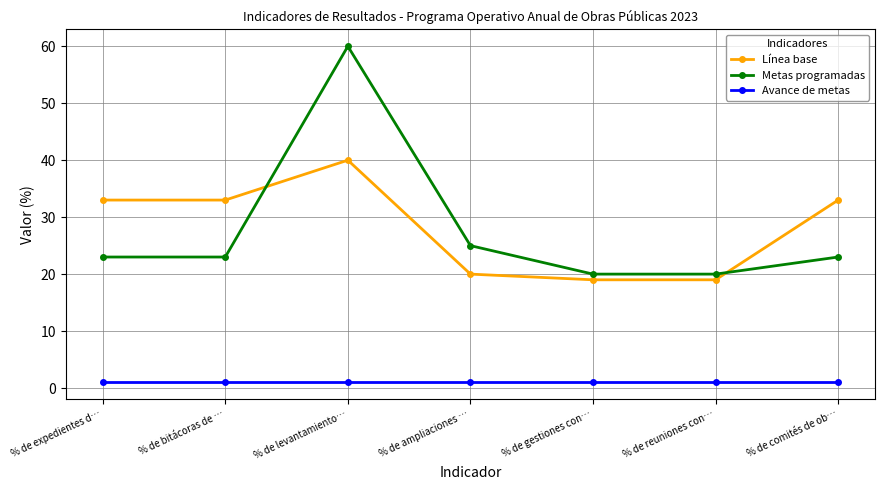

At how many categories does at least one series exceed 37?

1